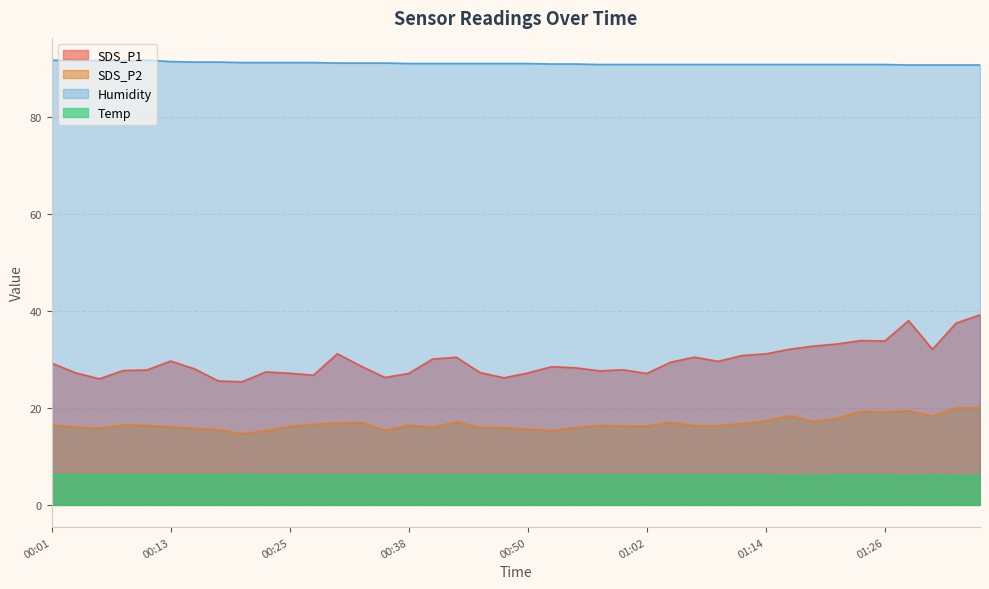

True or false: SDS_P1 and Humidity cross at least once.

False